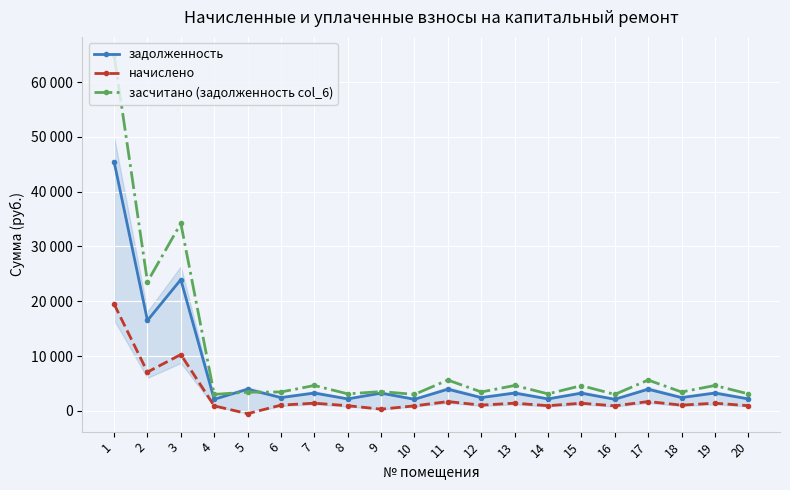

True or false: задолженность and начислено intersect in this chart.

False